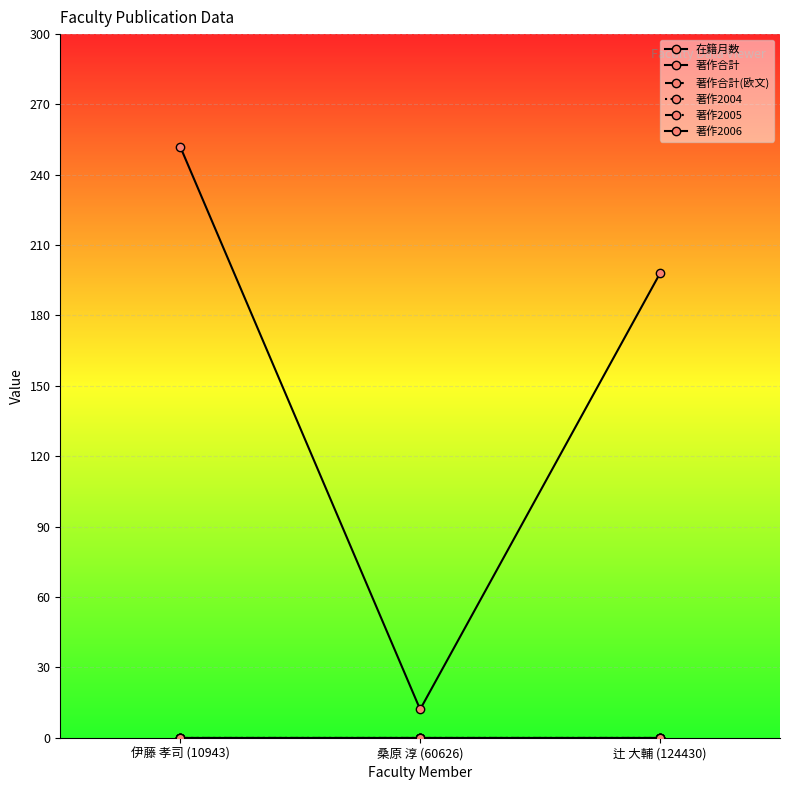

Reading left to right, extract all data points from this chart.

在籍月数: 伊藤 孝司 (10943)=252	桑原 淳 (60626)=12	辻 大輔 (124430)=198
著作合計: 伊藤 孝司 (10943)=0	桑原 淳 (60626)=0	辻 大輔 (124430)=0
著作合計(欧文): 伊藤 孝司 (10943)=0	桑原 淳 (60626)=0	辻 大輔 (124430)=0
著作2004: 伊藤 孝司 (10943)=0	桑原 淳 (60626)=0	辻 大輔 (124430)=0
著作2005: 伊藤 孝司 (10943)=0	桑原 淳 (60626)=0	辻 大輔 (124430)=0
著作2006: 伊藤 孝司 (10943)=0	桑原 淳 (60626)=0	辻 大輔 (124430)=0